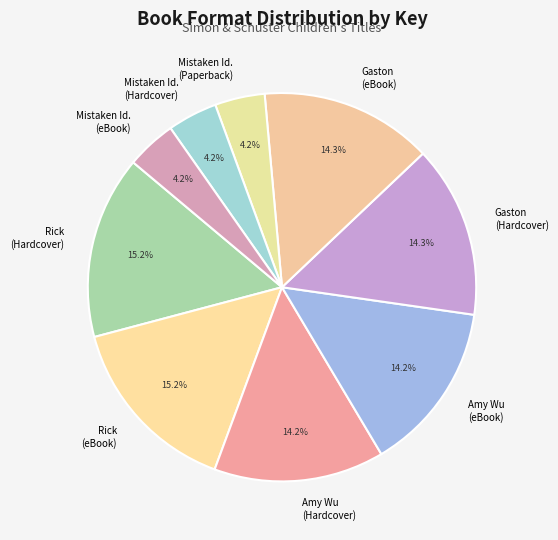

How many slices are in this pie chart?

9